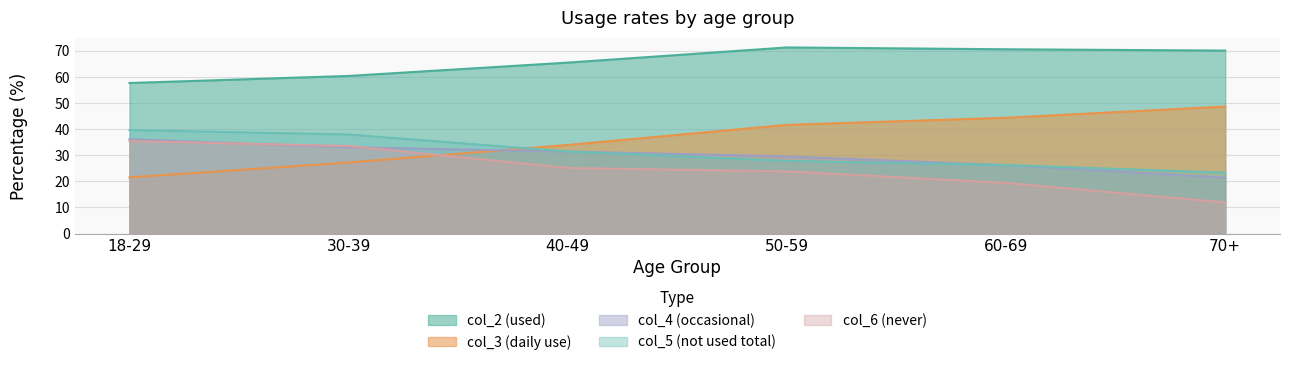

How many lines are shown in the chart?

5